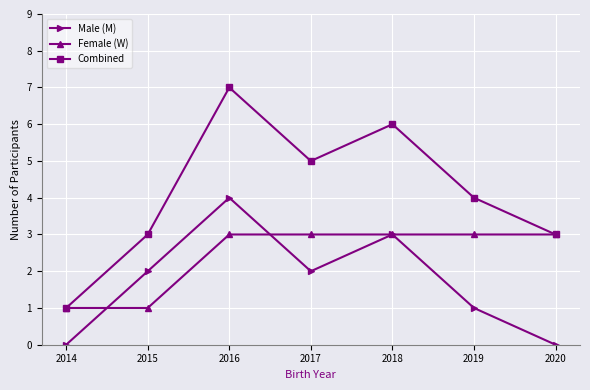

Reading left to right, list all the values displayed in this chart.

Male (M): 0	2	4	2	3	1	0
Female (W): 1	1	3	3	3	3	3
Combined: 1	3	7	5	6	4	3